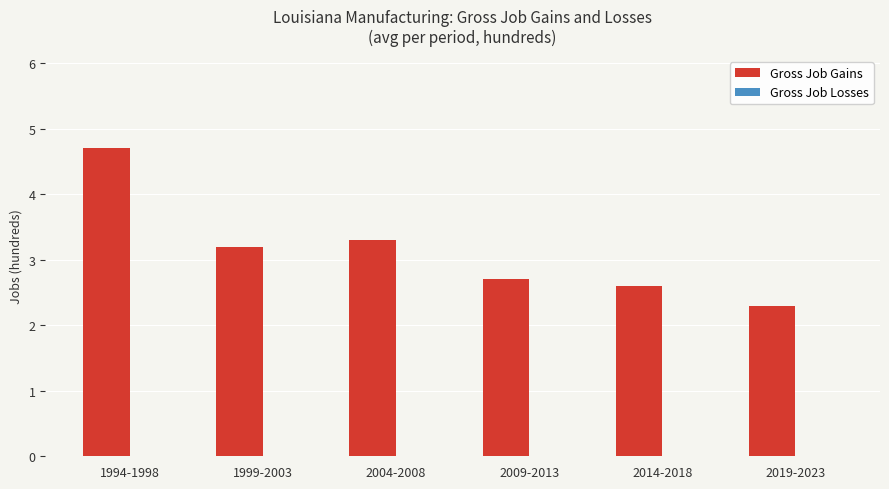

Is it true that the value at 2014-2018 is 4.0?

False